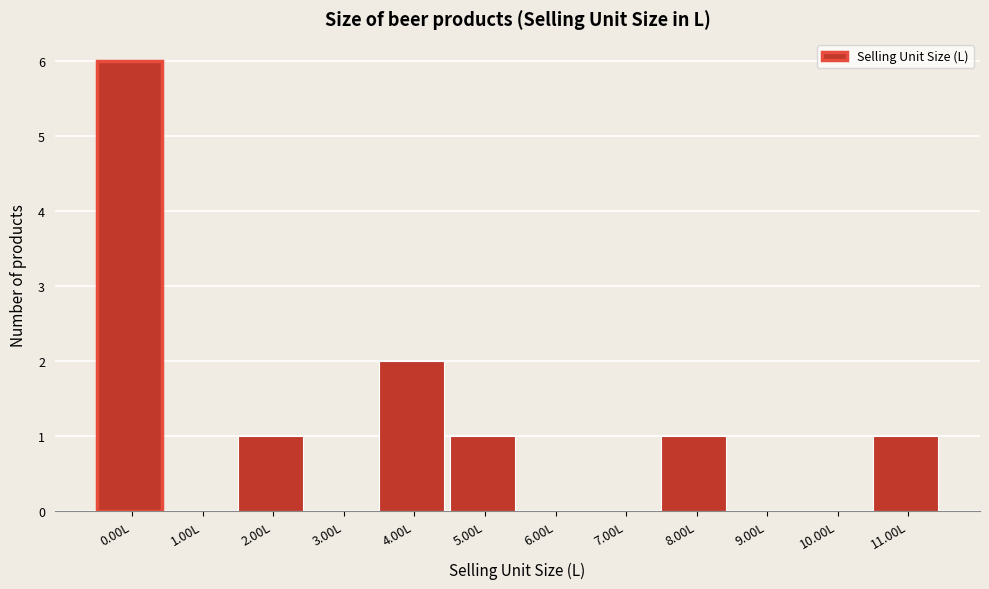

Reading right to left, what are all the values shown in this chart?

11.00L=1	10.00L=0	9.00L=0	8.00L=1	7.00L=0	6.00L=0	5.00L=1	4.00L=2	3.00L=0	2.00L=1	1.00L=0	0.00L=6